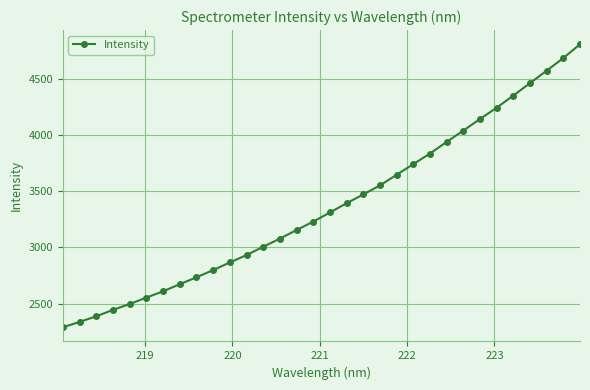

What is the value of the 6th point from the left?

2553.9